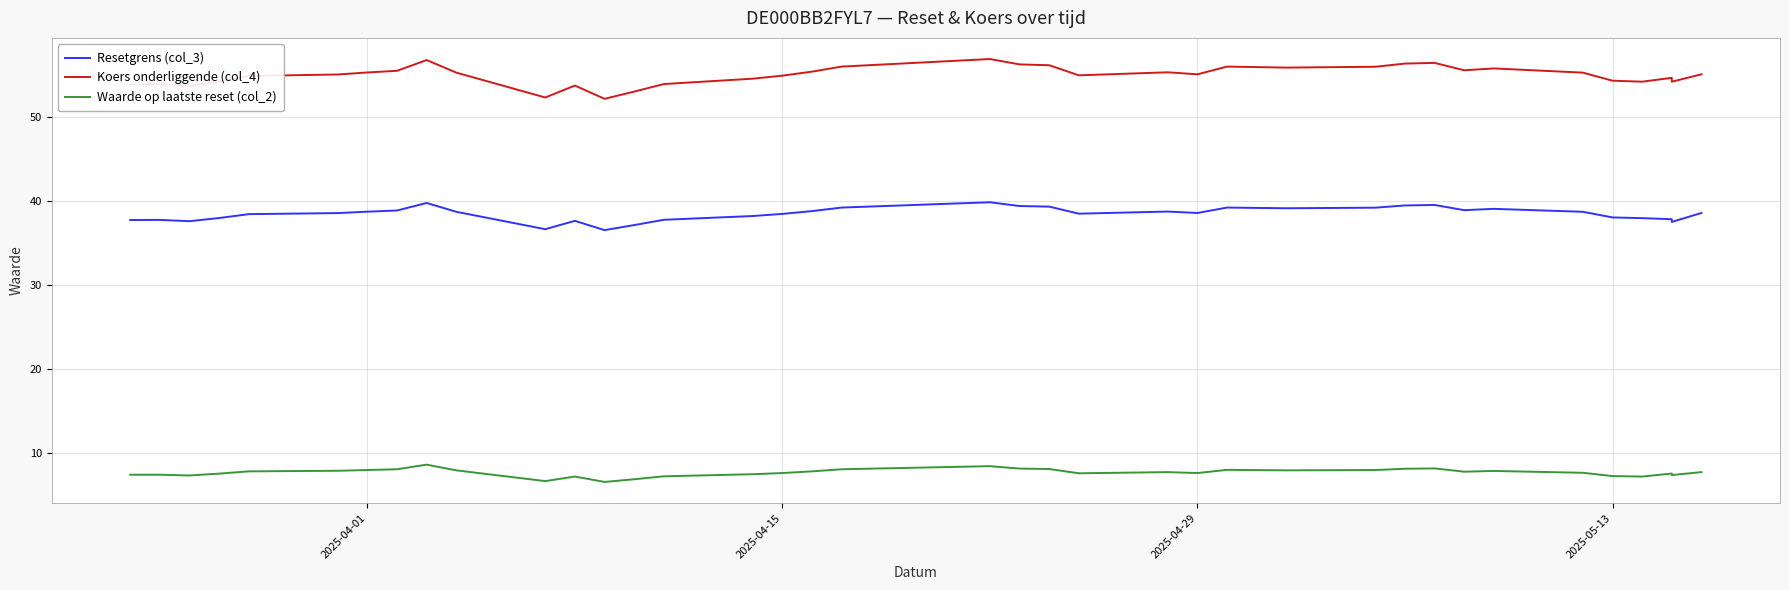

Rank the series by their maximum value, from highest to lowest.

Koers onderliggende (col_4), Resetgrens (col_3), Waarde op laatste reset (col_2)